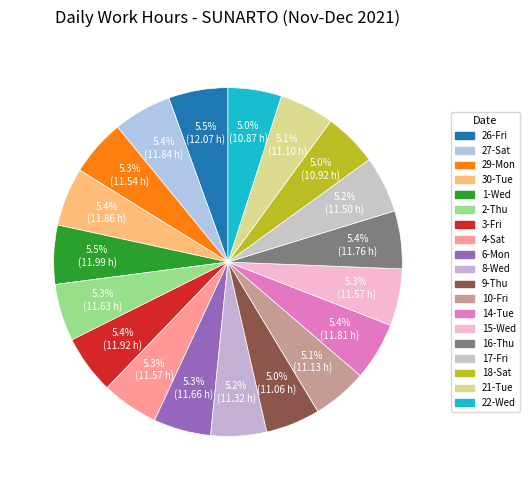

Which category has the smallest portion of the pie?

22-Wed